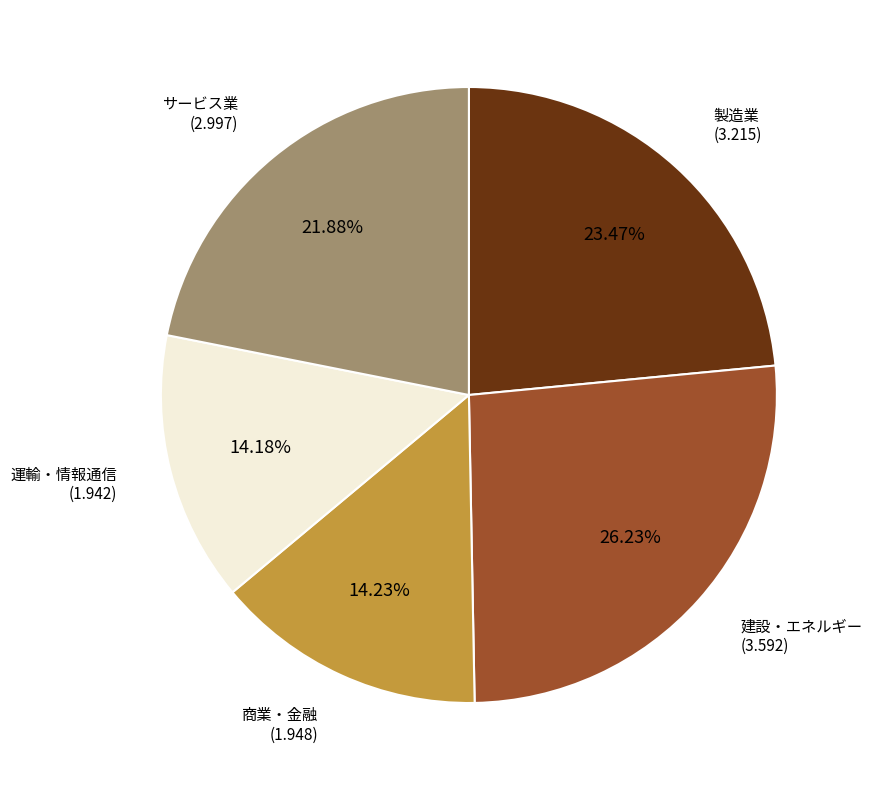

To the nearest percent, what is the average slice percentage?

20%